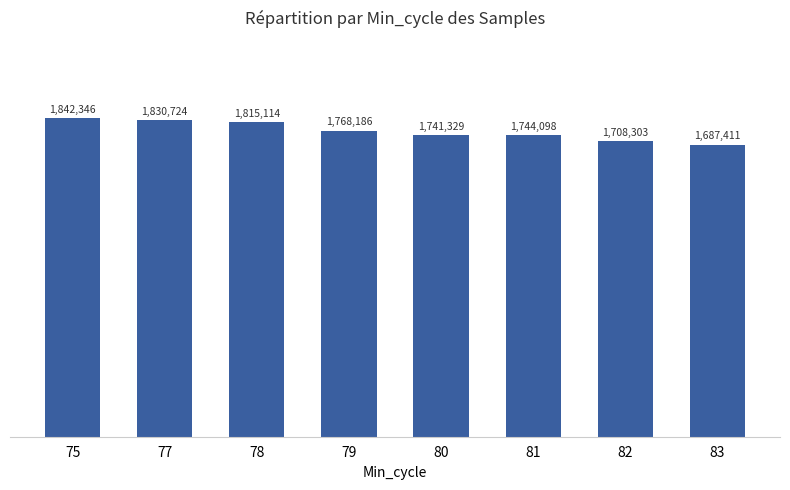

Are the bars horizontal?

No